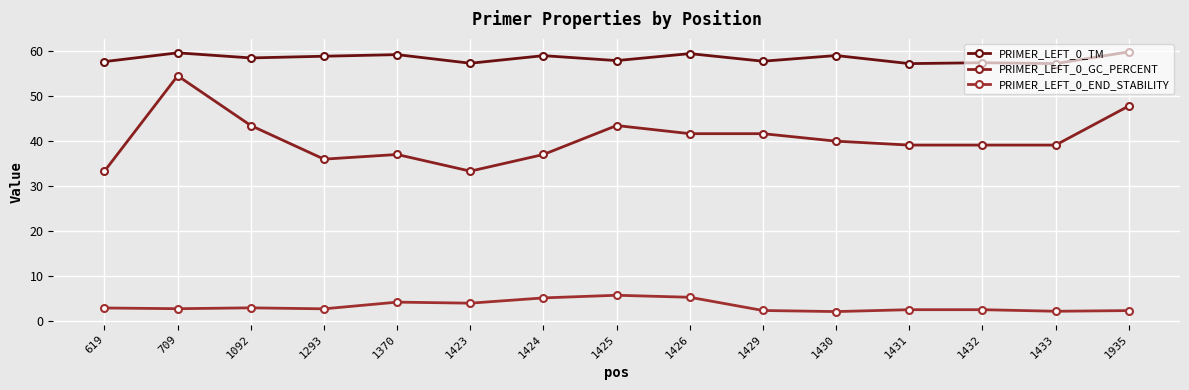

How many lines are shown in the chart?

3